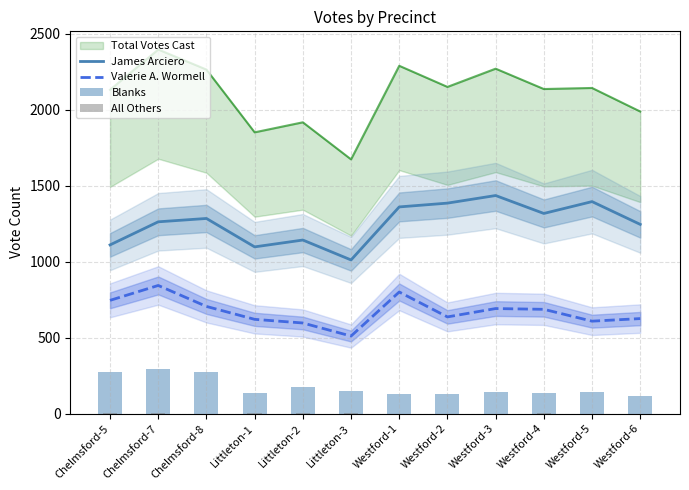

At how many categories does at least one series exceed 399?

12